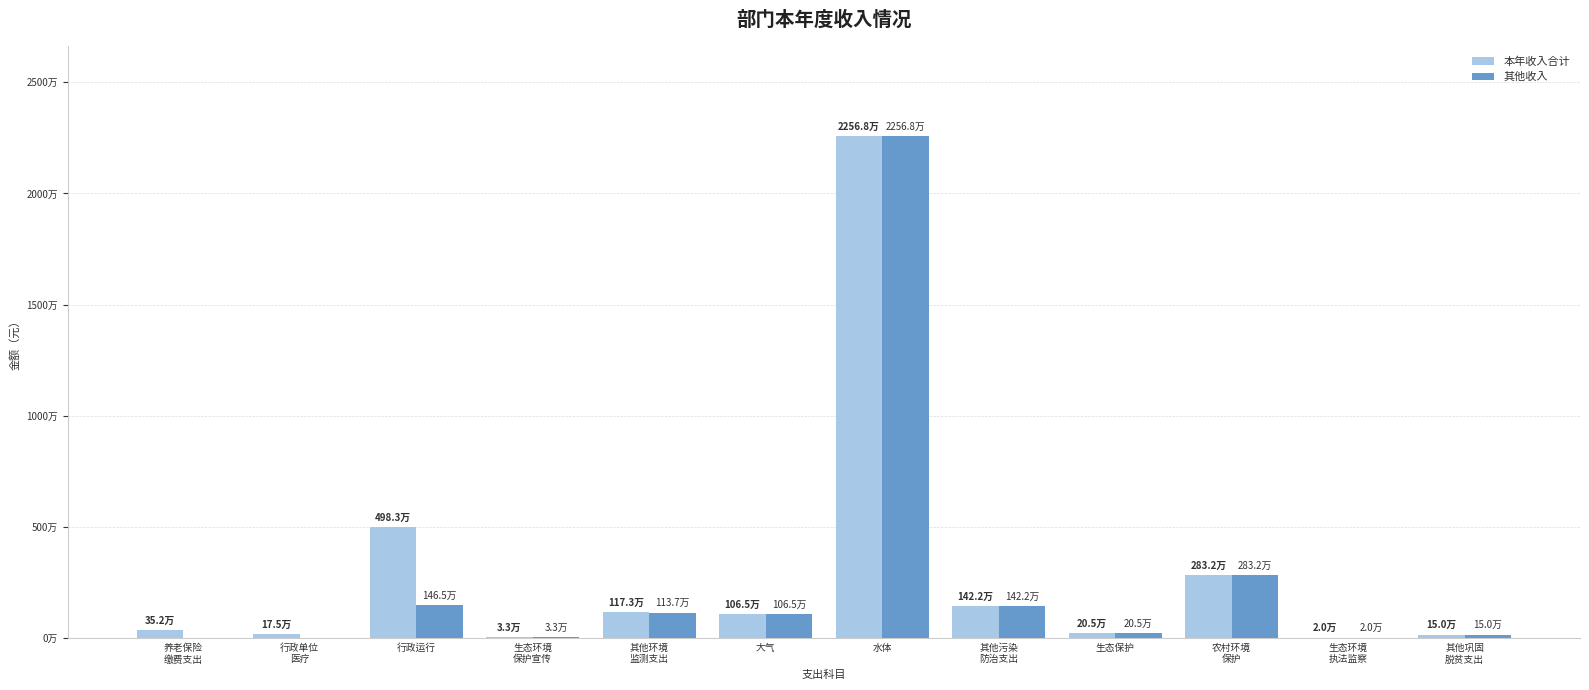

What is the label of the 12th bar from the left?

其他巩固
脱贫支出